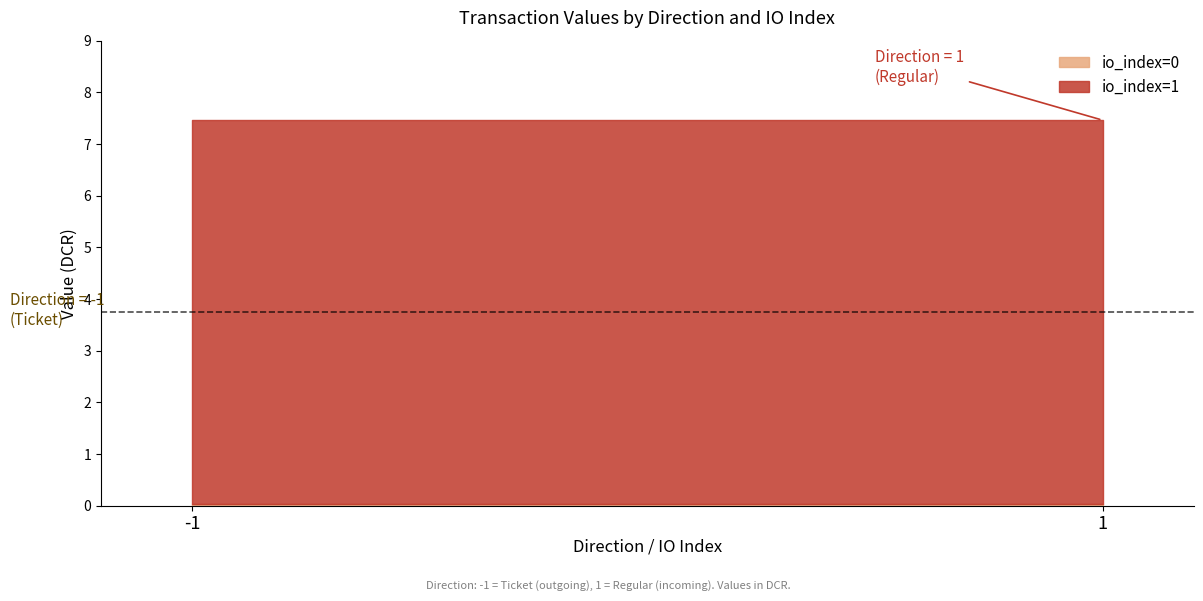

Where is the first local minimum for io_index?

1 (io_index=0)